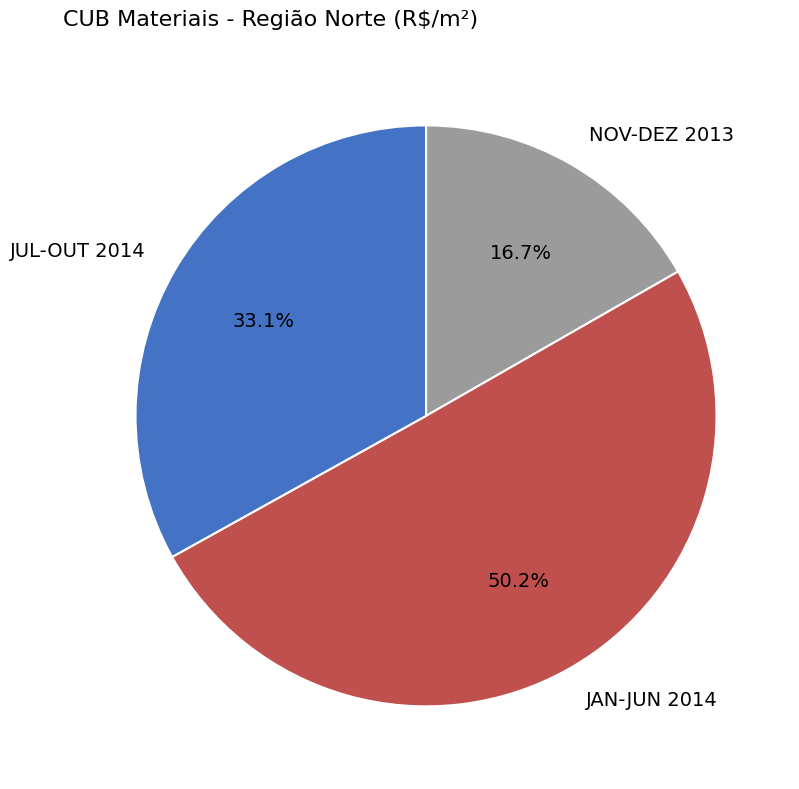

Which category has the biggest portion of the pie?

JAN-JUN 2014